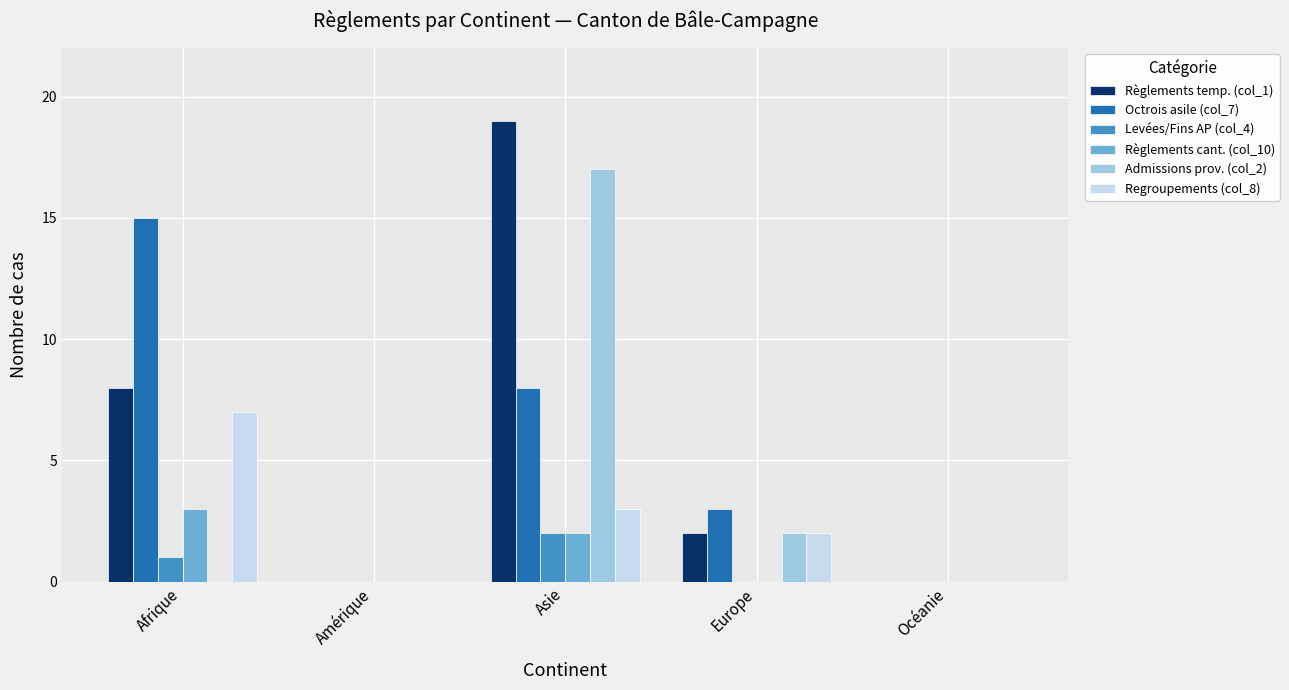

Reading left to right, transcribe all the data shown in this chart.

Règlements temp. (col_1): Afrique=8	Amérique=0	Asie=19	Europe=2	Océanie=0
Octrois asile (col_7): Afrique=15	Amérique=0	Asie=8	Europe=3	Océanie=0
Levées/Fins AP (col_4): Afrique=1	Amérique=0	Asie=2	Europe=0	Océanie=0
Règlements cant. (col_10): Afrique=3	Amérique=0	Asie=2	Europe=0	Océanie=0
Admissions prov. (col_2): Afrique=0	Amérique=0	Asie=17	Europe=2	Océanie=0
Regroupements (col_8): Afrique=7	Amérique=0	Asie=3	Europe=2	Océanie=0